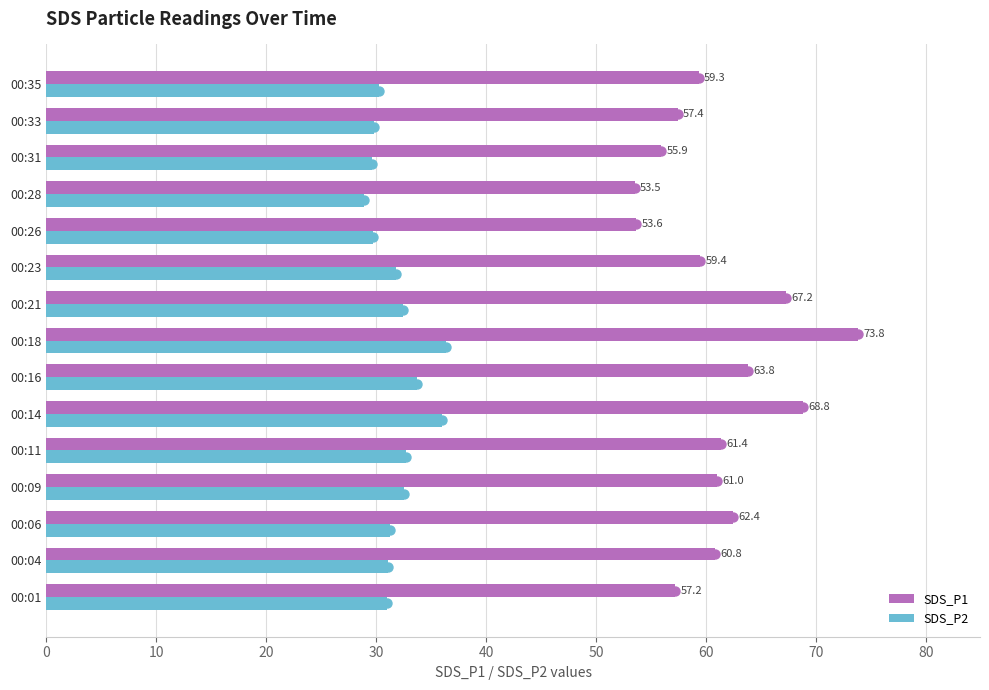

The value of SDS_P2 at 00:11 is 20.8. True or false?

False